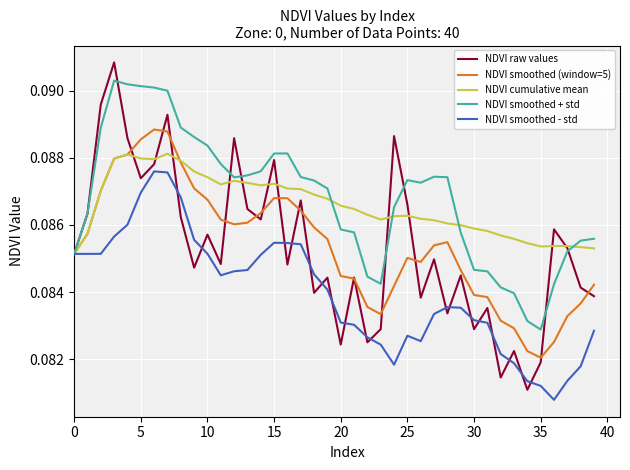

Which series has the largest range (max minus min)?

NDVI raw values